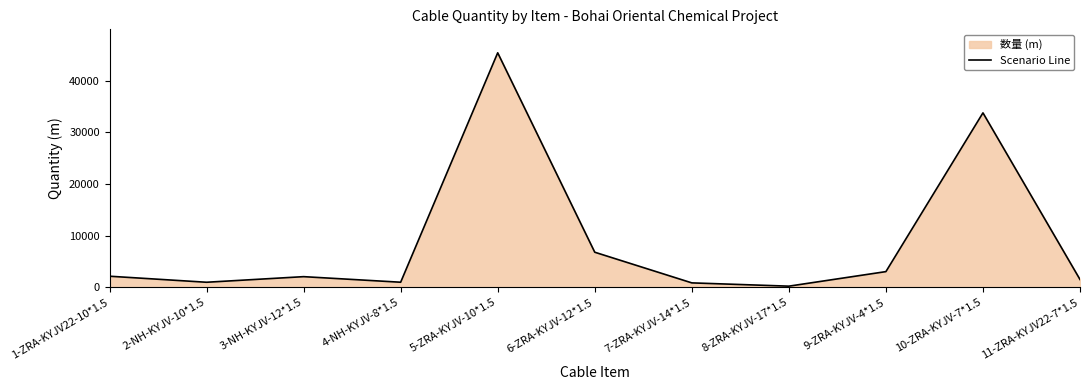

Rank the categories by value from lowest to highest.

8-ZRA-KYJV-17*1.5, 7-ZRA-KYJV-14*1.5, 2-NH-KYJV-10*1.5, 4-NH-KYJV-8*1.5, 11-ZRA-KYJV22-7*1.5, 3-NH-KYJV-12*1.5, 1-ZRA-KYJV22-10*1.5, 9-ZRA-KYJV-4*1.5, 6-ZRA-KYJV-12*1.5, 10-ZRA-KYJV-7*1.5, 5-ZRA-KYJV-10*1.5